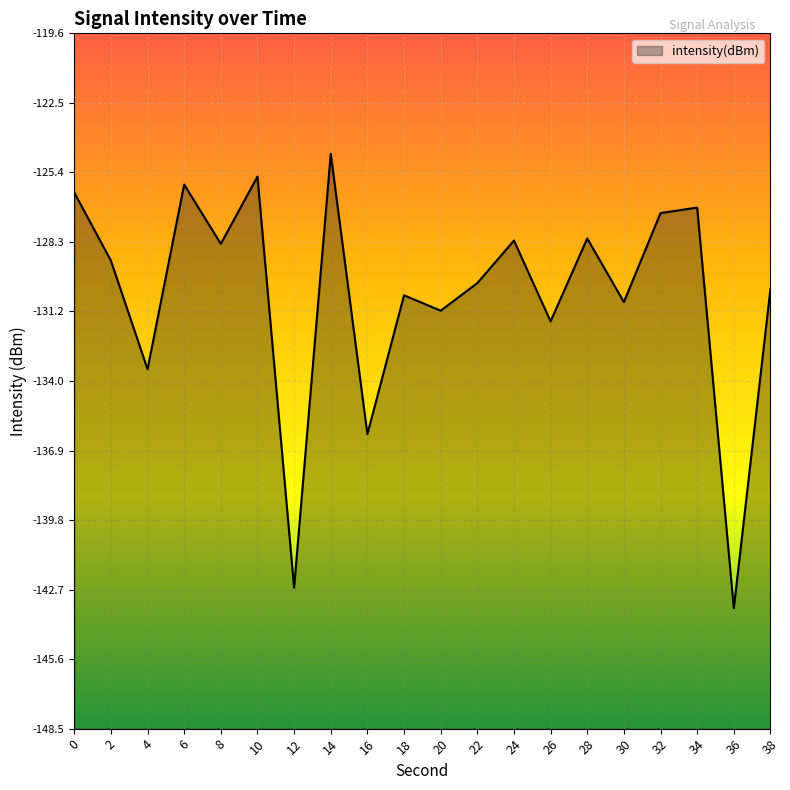

Reading right to left, list all the values displayed in this chart.

-130.2	-143.5	-126.8	-127.1	-130.8	-128.1	-131.6	-128.2	-130.0	-131.1	-130.5	-136.2	-124.6	-142.6	-125.6	-128.3	-125.9	-133.6	-129.0	-126.2